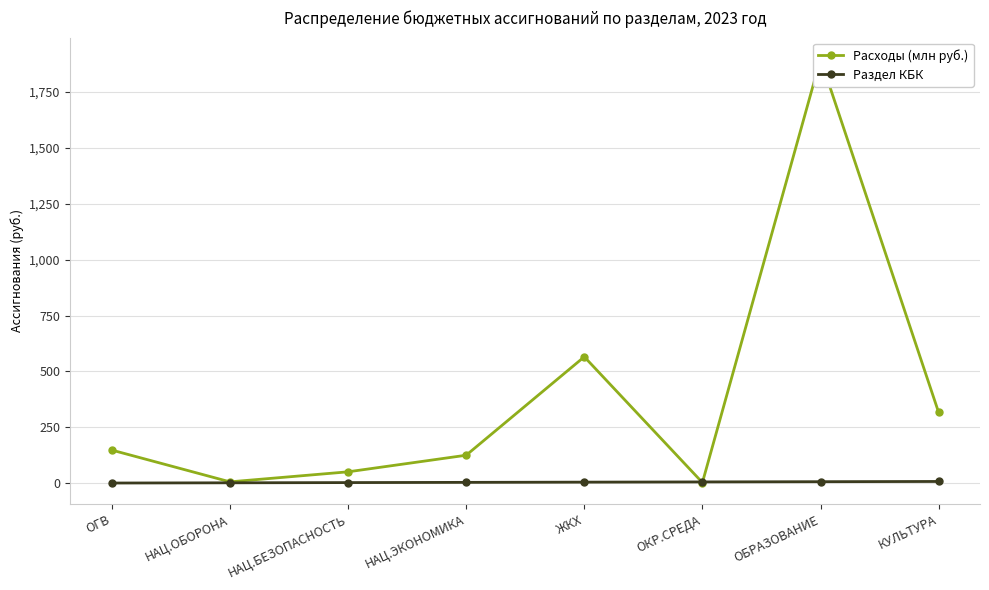

Where is Расходы (млн руб.) nearest to the value 950?

ЖКХ